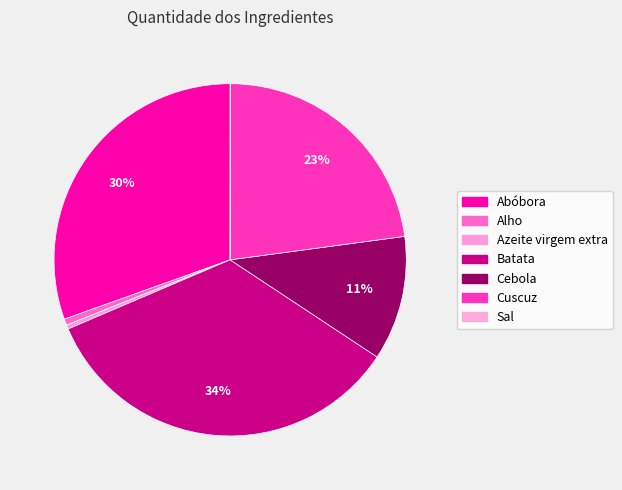

Rank the categories by value from highest to lowest.

Batata, Abóbora, Cuscuz, Cebola, Alho, Azeite virgem extra, Sal